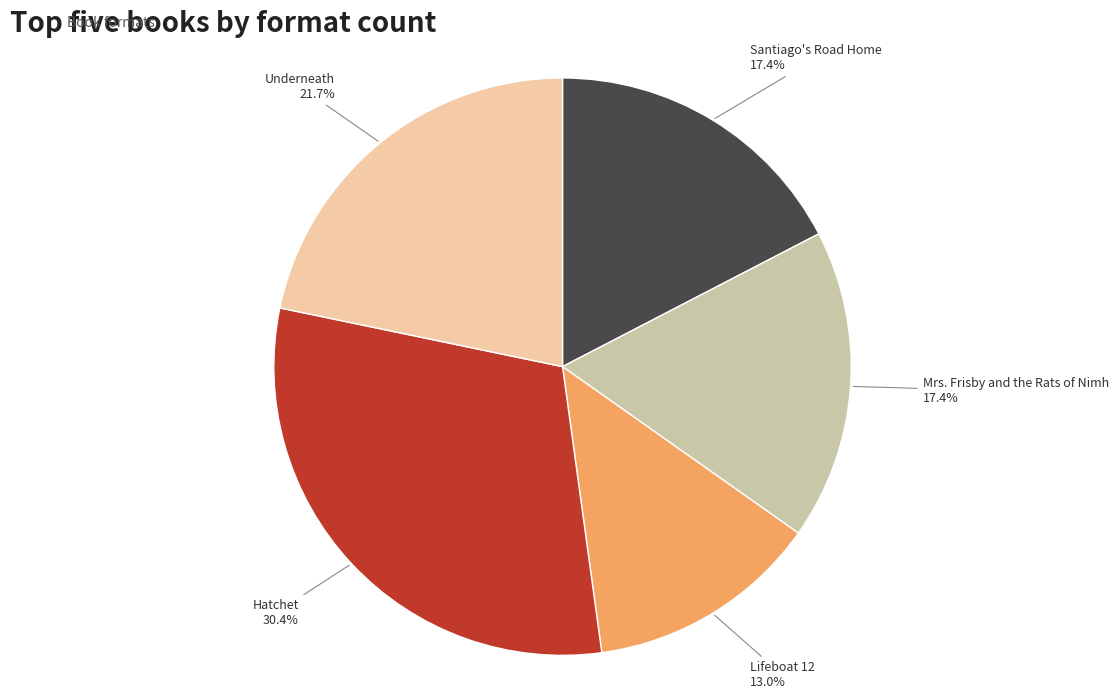

To the nearest percent, what is the difference between the largest and smallest slice percentages?

17%